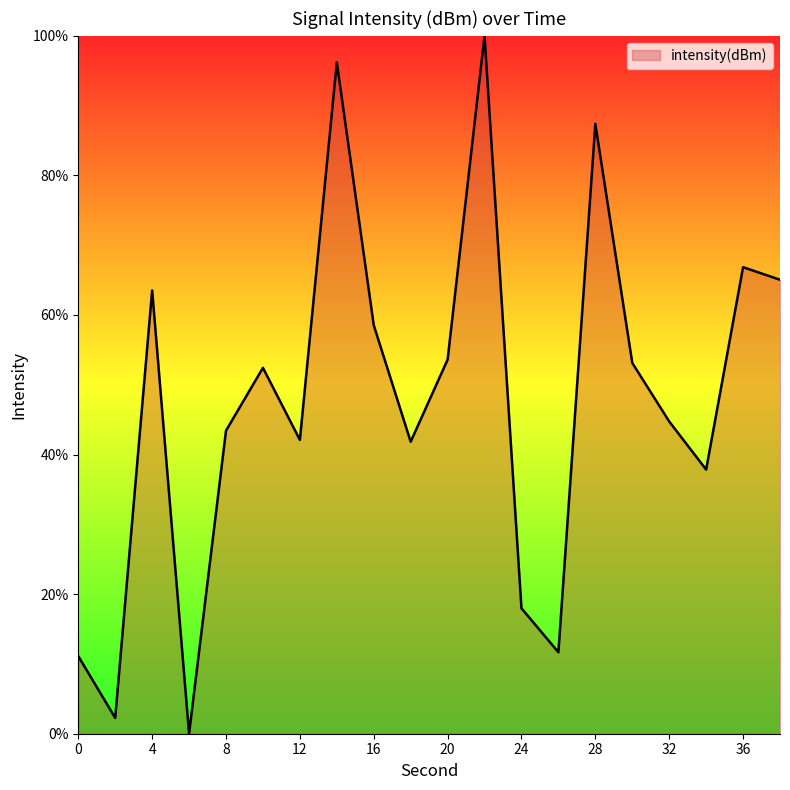

What is the difference between the maximum and minimum values?

100.0